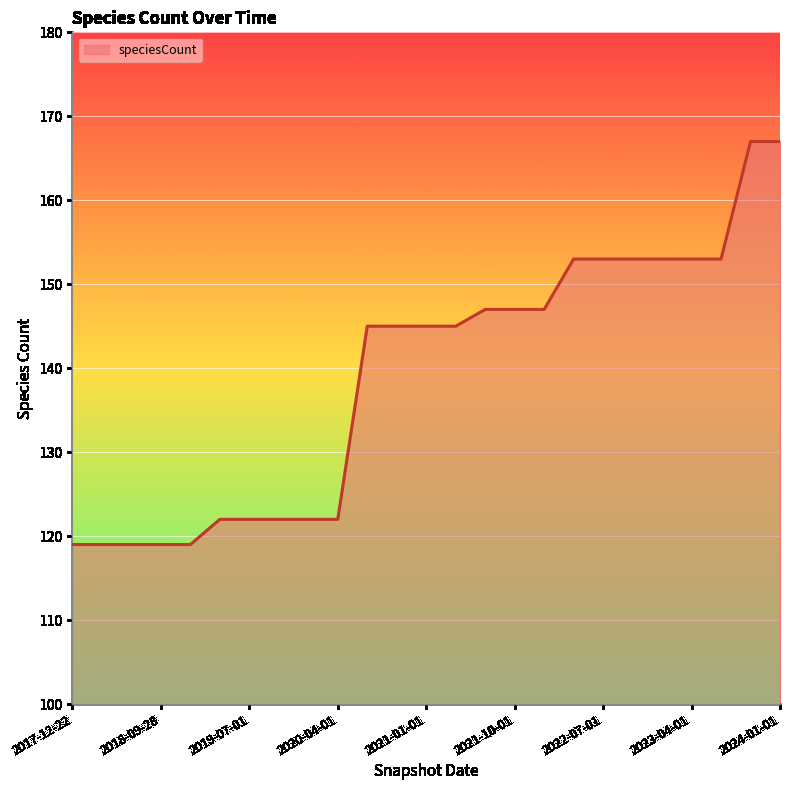

What is the difference between the maximum and minimum values?

48